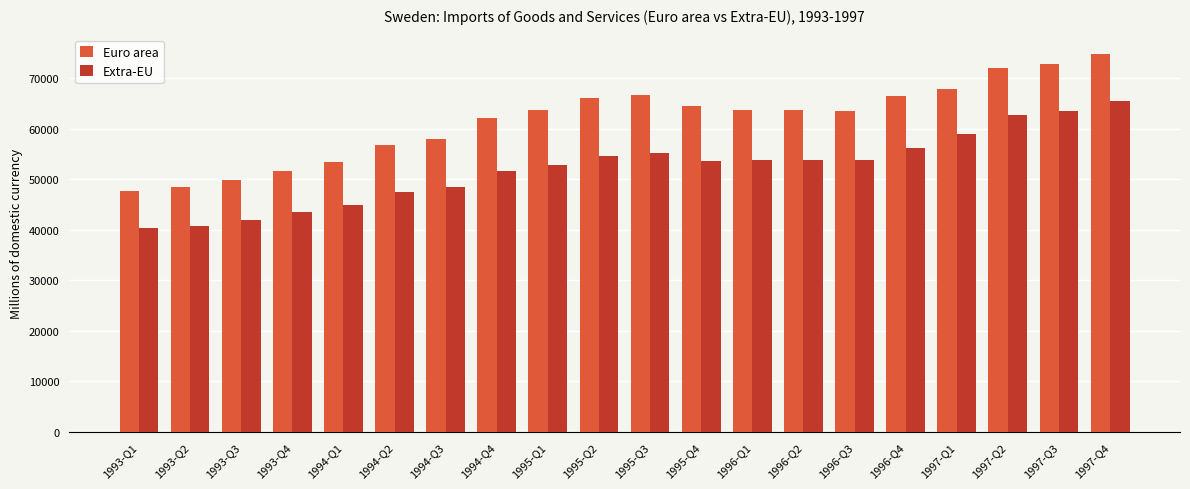

Is it true that Euro area equals 87096 at 1993-Q2?

False